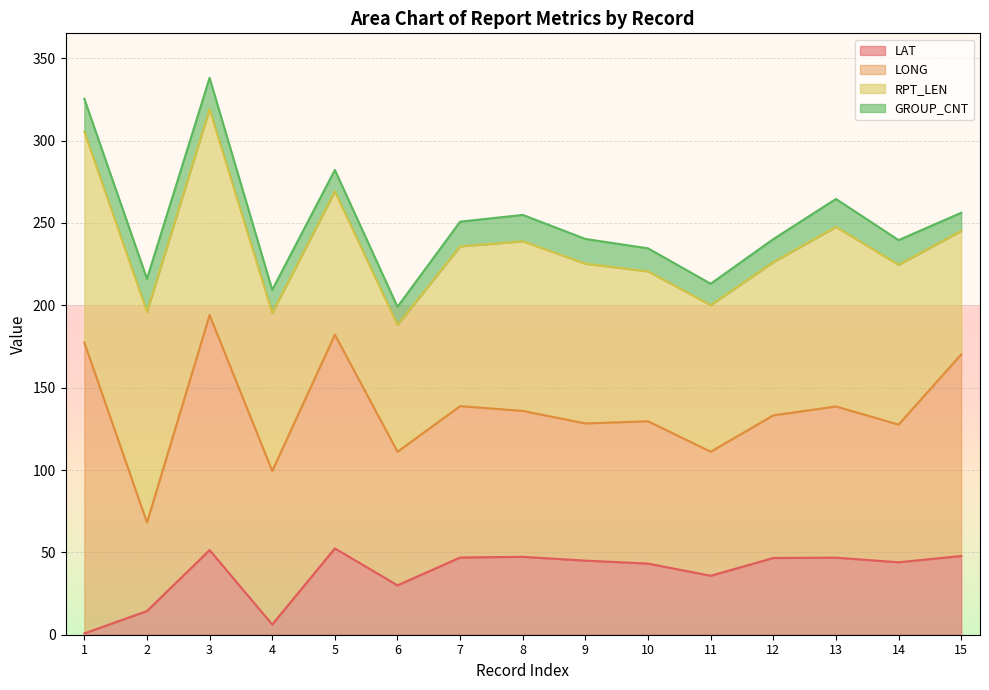

What is the maximum value for LAT?

52.4